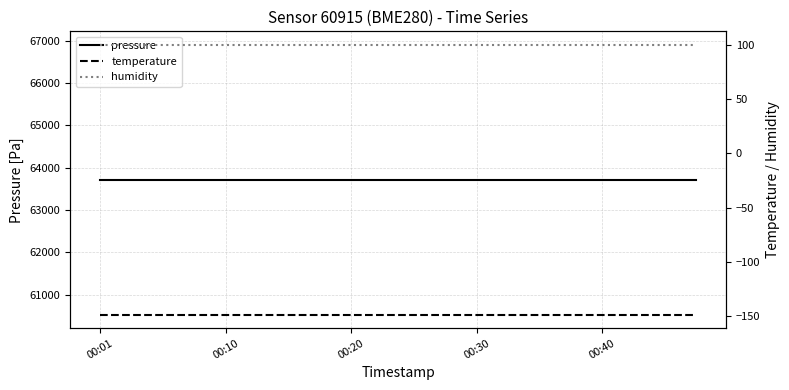

Count the number of categories in the chart.

20